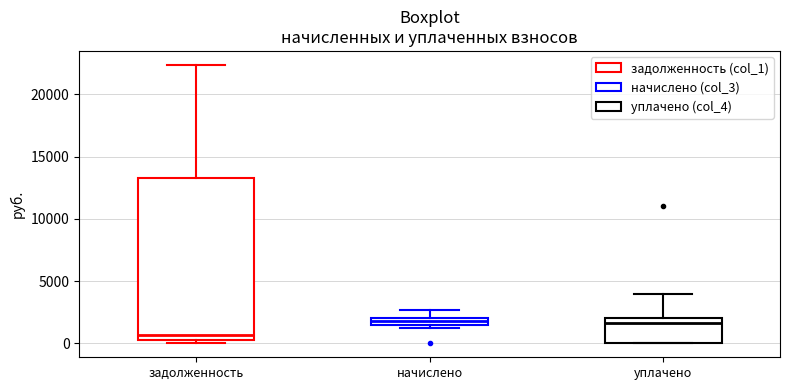

Comparing the boxes themselves (not the whiskers), which one is the tallest?

задолженность